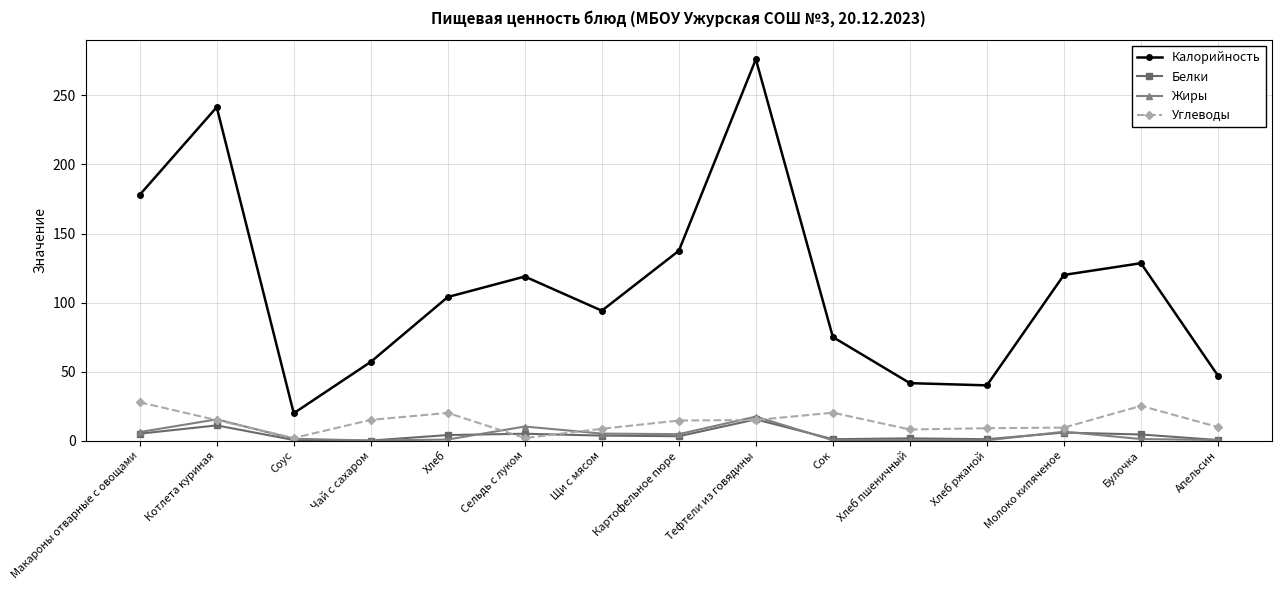

Is it true that Калорийность equals 57.0 at Чай с сахаром?

True